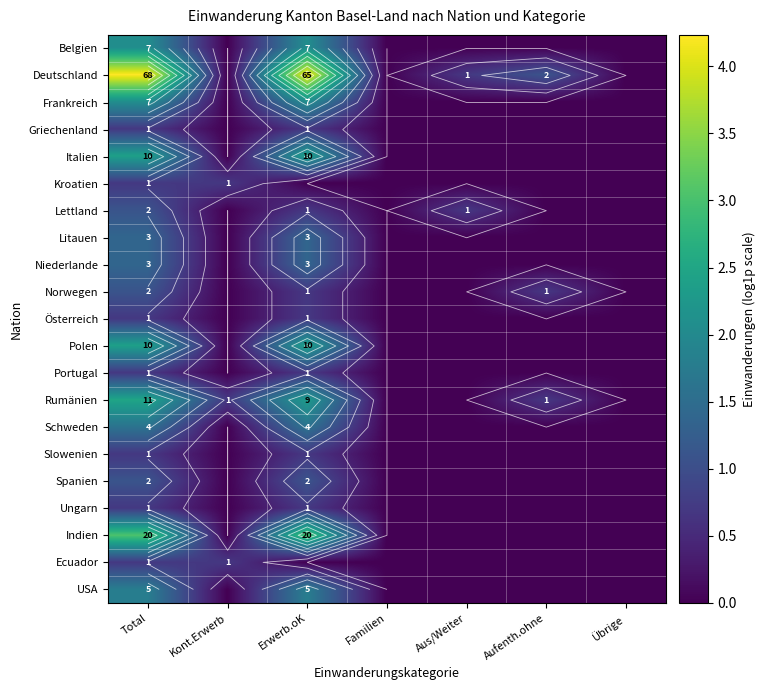

Rank the series at Kont.Erwerb from lowest to highest value.

Belgien, Deutschland, Frankreich, Griechenland, Italien, Lettland, Litauen, Niederlande, Norwegen, Österreich, Polen, Portugal, Schweden, Slowenien, Spanien, Ungarn, Indien, USA, Kroatien, Rumänien, Ecuador